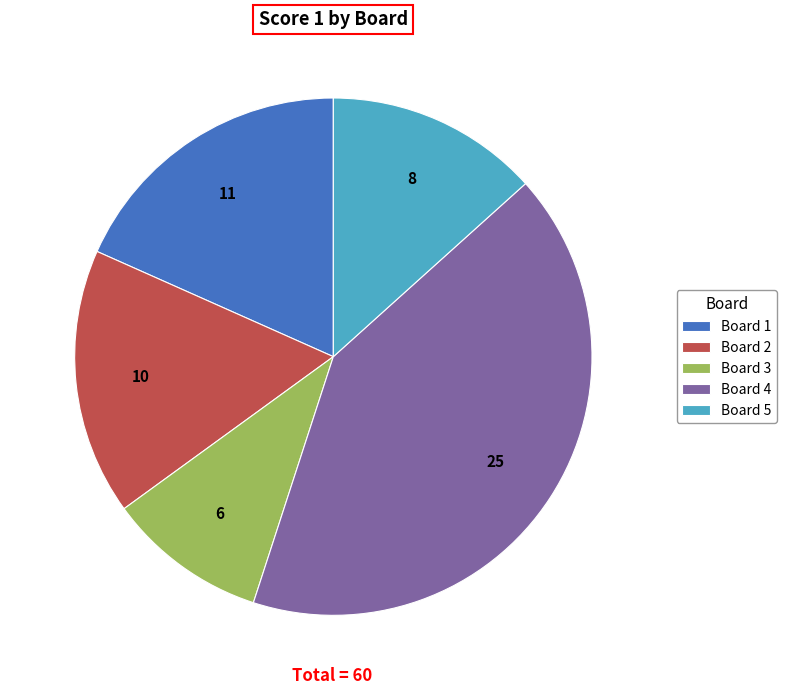

Which slice is the largest?

Board 4